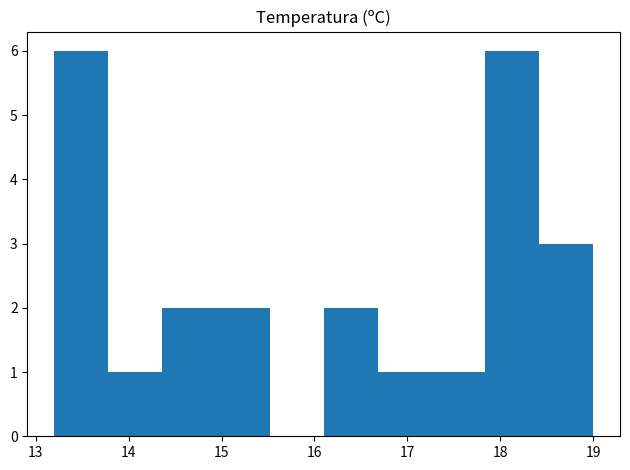

Reading left to right, list every bar in this chart as the range it spans on the x-axis followed by its height. Neither the bar edges nor the heights are printed on the chart, so give them approximately, as read against the axes.

13.20 to 13.78: 6
13.78 to 14.36: 1
14.36 to 14.94: 2
14.94 to 15.52: 2
15.52 to 16.10: 0
16.10 to 16.68: 2
16.68 to 17.26: 1
17.26 to 17.84: 1
17.84 to 18.42: 6
18.42 to 19.00: 3